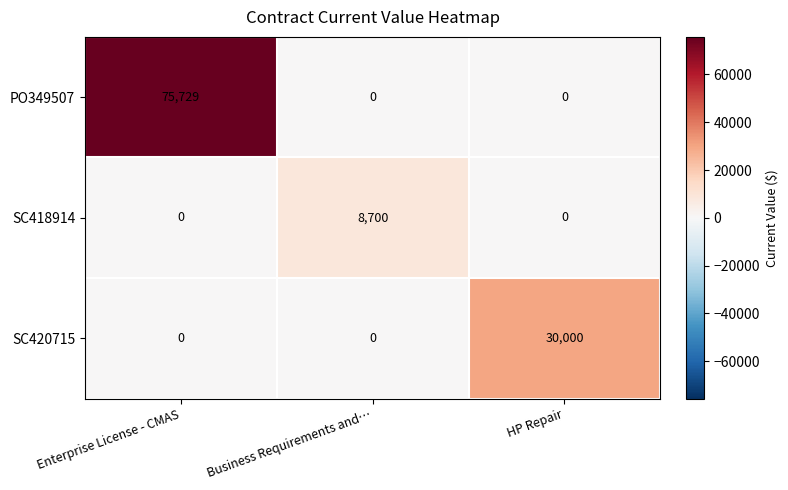

Count the number of categories in the chart.

3